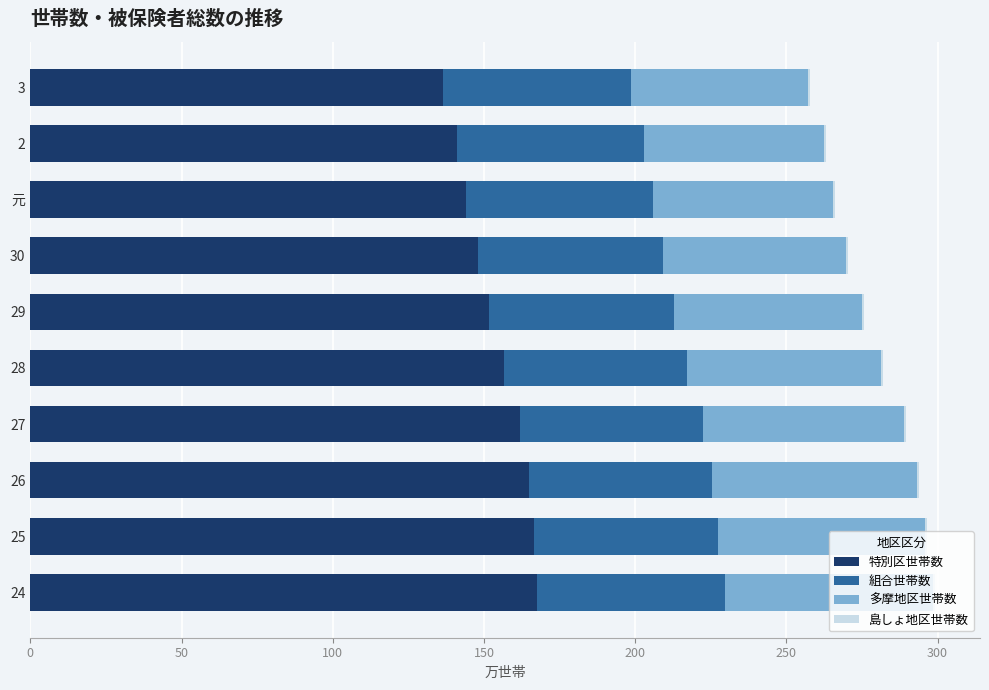

What is the maximum value for 特別区世帯数?

167.5